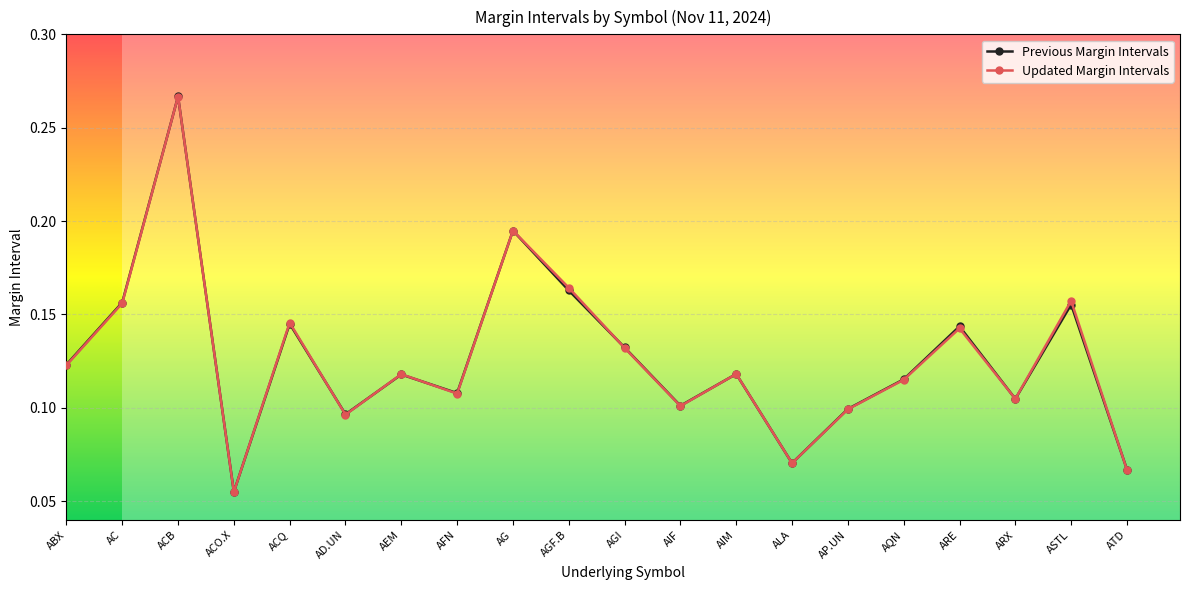

How many lines are shown in the chart?

2